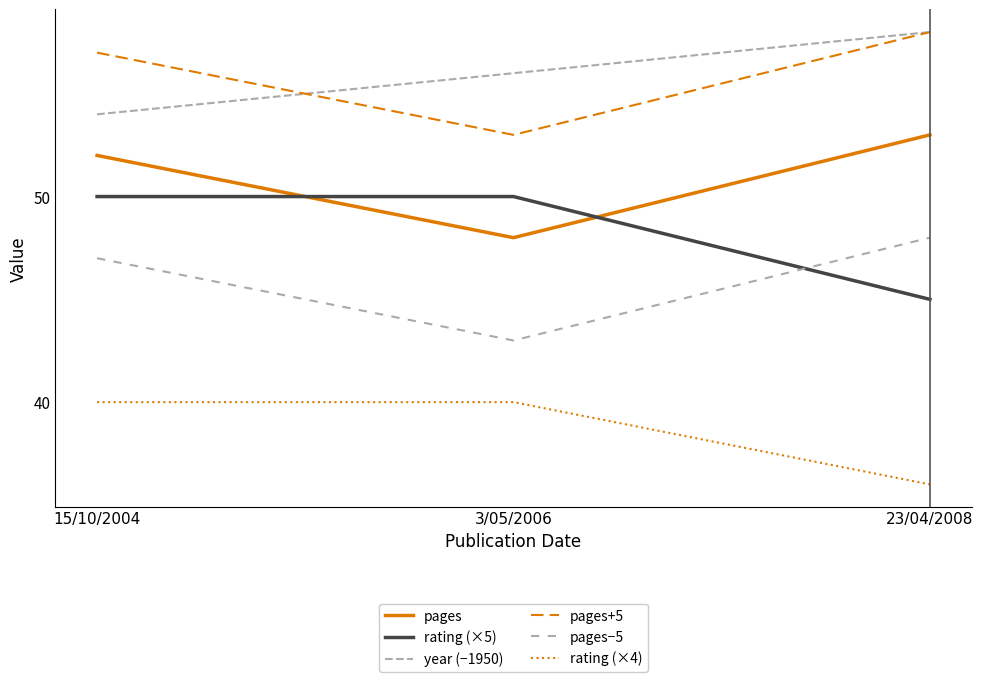

Is the value of rating (×4) at 23/04/2008 greater than the value of year (−1950) at 23/04/2008?

No